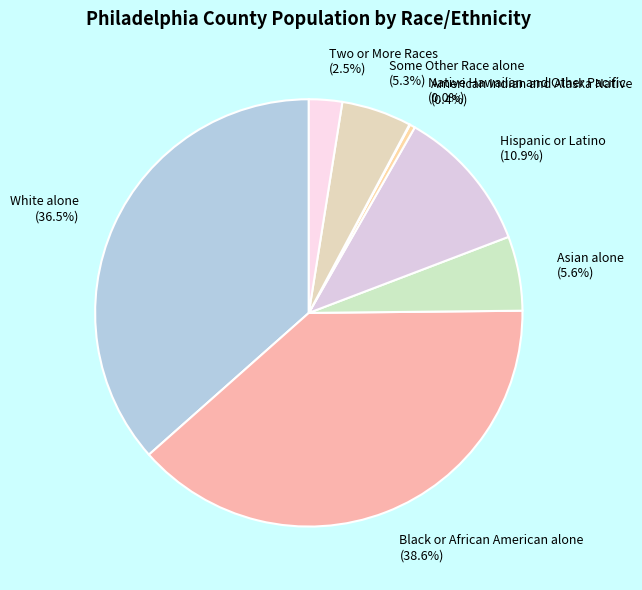

What is the largest slice in the pie chart?

Black or African American alone